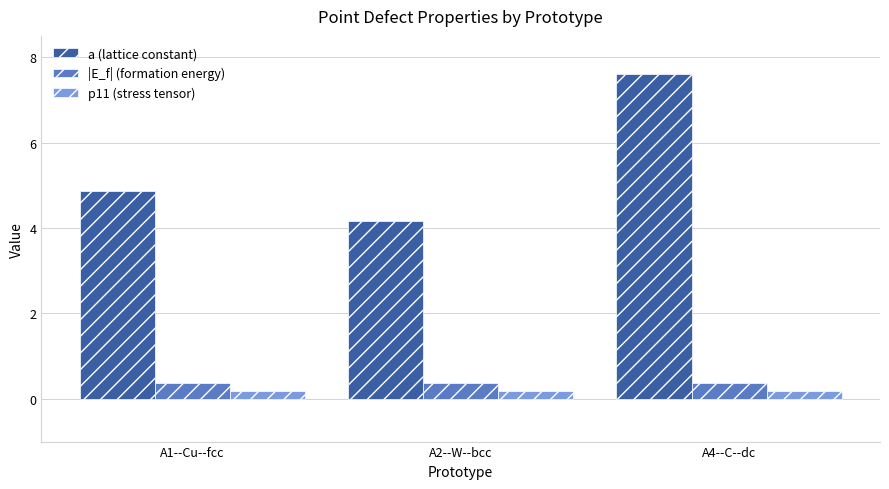

How many bars are there in each group?

3